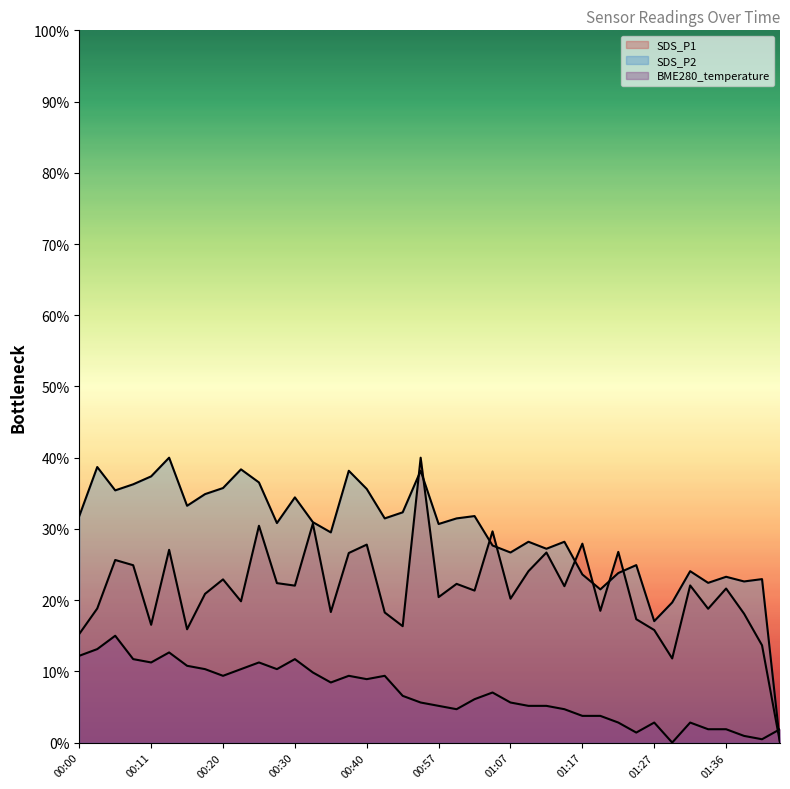

Reading left to right, list all the values displayed in this chart.

BME280_temperature: 12.2	13.1	15.0	11.7	11.2	12.7	10.8	10.3	9.4	10.3	11.2	10.3	11.7	9.8	8.4	9.4	8.9	9.4	6.6	5.6	5.2	4.7	6.1	7.0	5.6	5.2	5.2	4.7	3.7	3.7	2.8	1.4	2.8	0.0	2.8	1.9	1.9	0.9	0.5	1.9
SDS_P1: 15.3	18.8	25.6	24.9	16.5	27.1	15.9	20.9	22.9	19.8	30.4	22.4	22.0	30.7	18.3	26.6	27.8	18.3	16.3	40.0	20.4	22.3	21.3	29.7	20.2	24.1	26.7	22.0	27.9	18.5	26.8	17.3	15.8	11.8	22.1	18.8	21.6	18.1	13.7	0.0
SDS_P2: 31.8	38.7	35.4	36.3	37.4	40.0	33.2	34.9	35.7	38.4	36.5	30.8	34.4	31.0	29.5	38.2	35.6	31.5	32.3	38.2	30.7	31.5	31.8	27.7	26.7	28.2	27.2	28.2	23.6	21.5	23.8	24.9	17.0	19.7	24.1	22.4	23.3	22.6	23.0	0.0